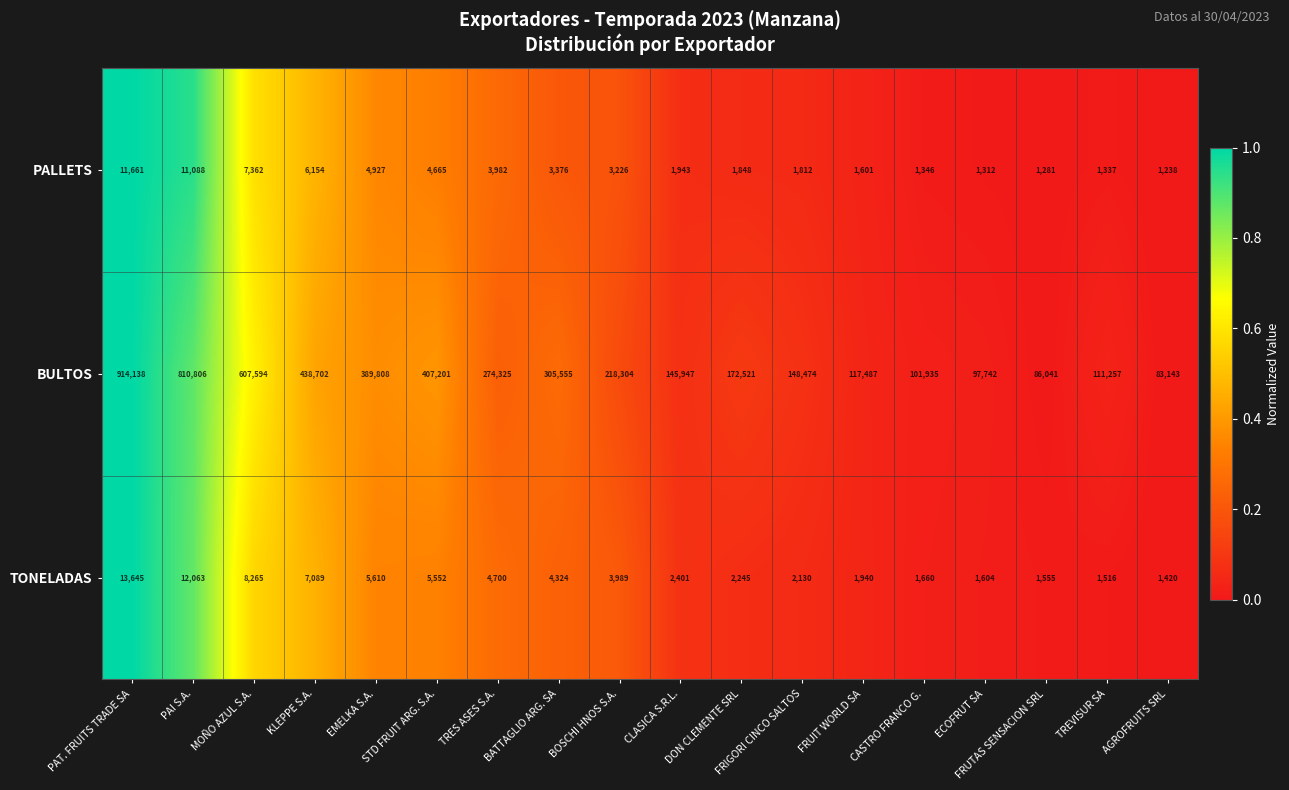

What is the total value across all series at STD FRUIT ARG. S.A.?

417418